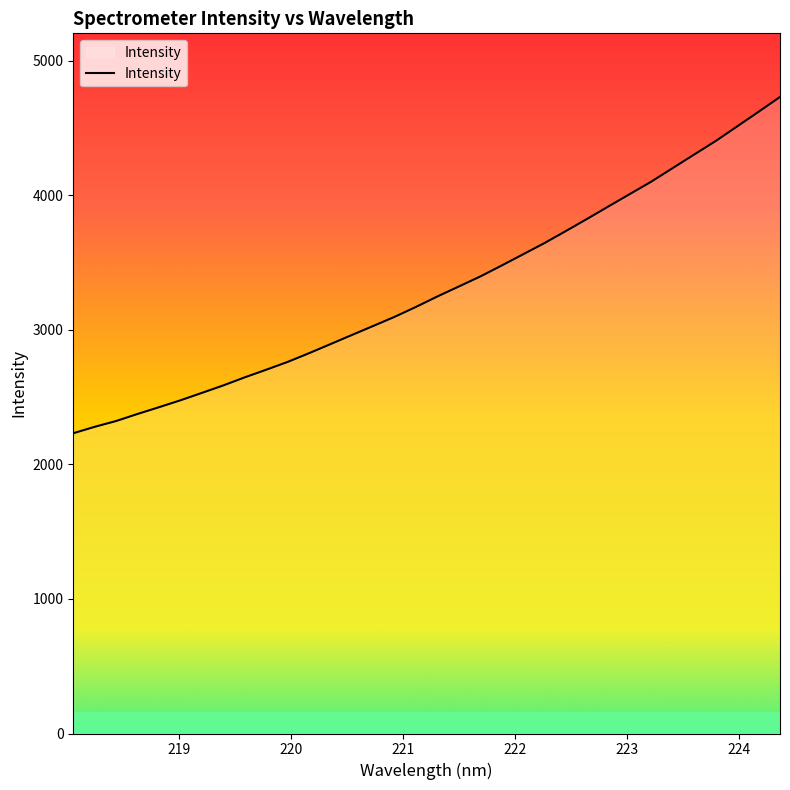

Count the number of data series in this chart.

1